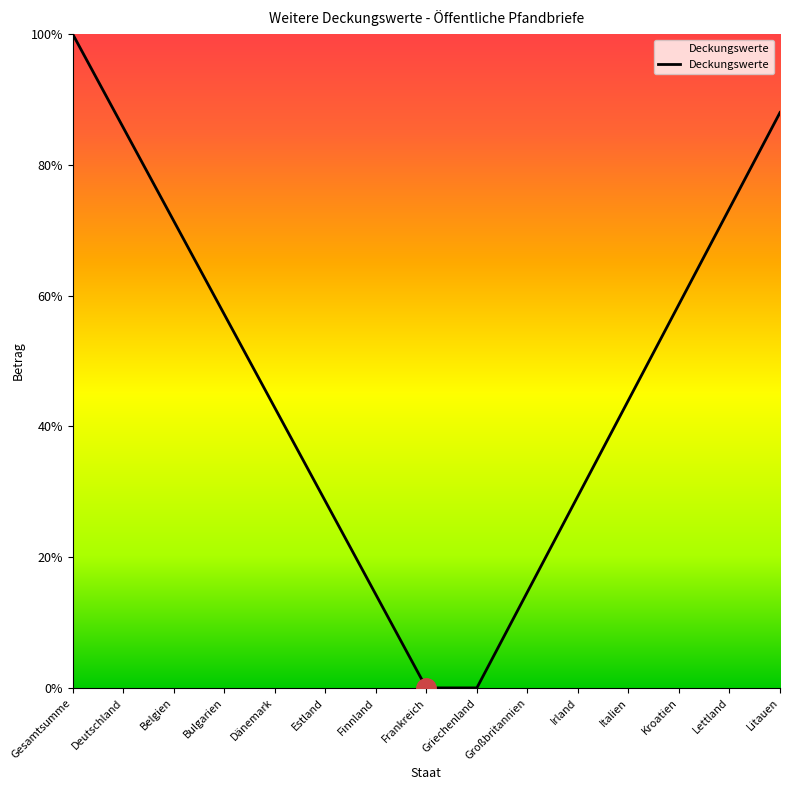

How many lines are shown in the chart?

1